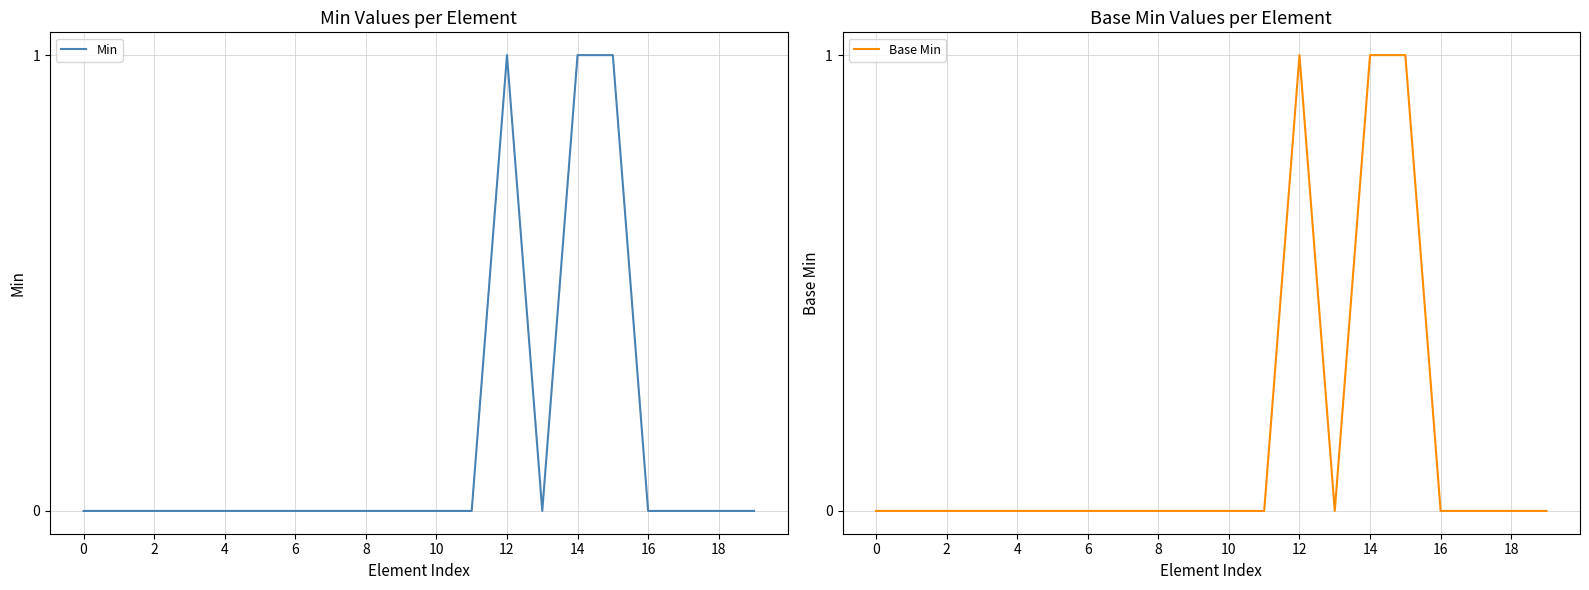

True or false: Min has a value of 0 at 4.

True